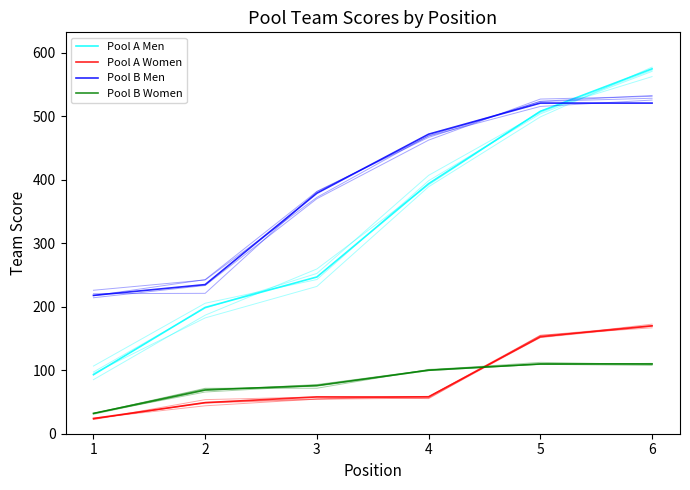

Does the chart have visible grid lines?

No